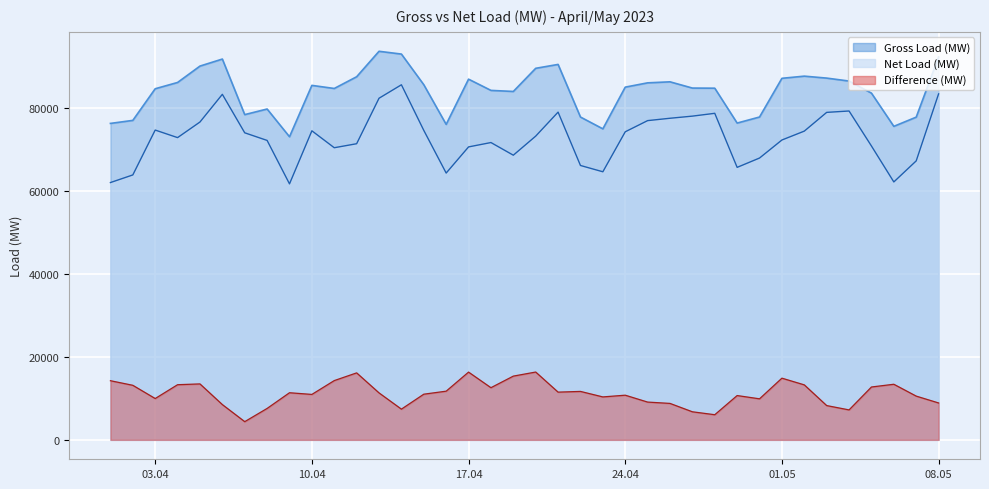

True or false: Gross Load (MW) and Net Load (MW) intersect in this chart.

False